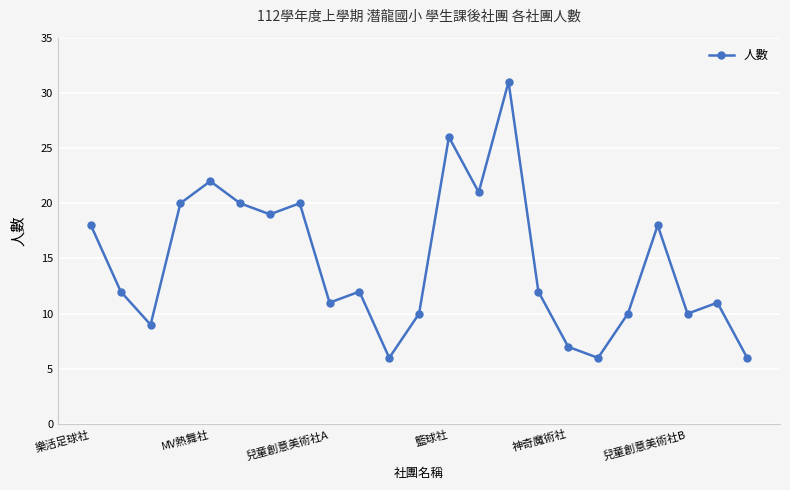

What is the value of the 17th point from the left?

7